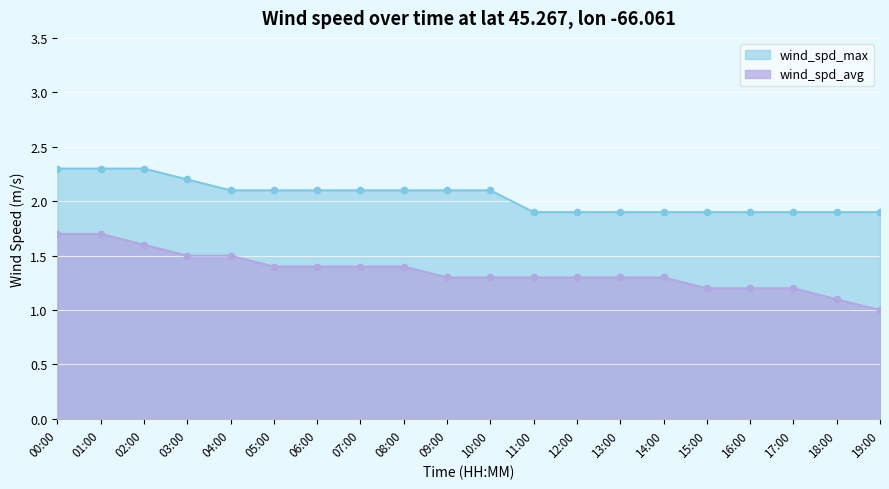

Which series has the largest range (max minus min)?

wind_spd_avg